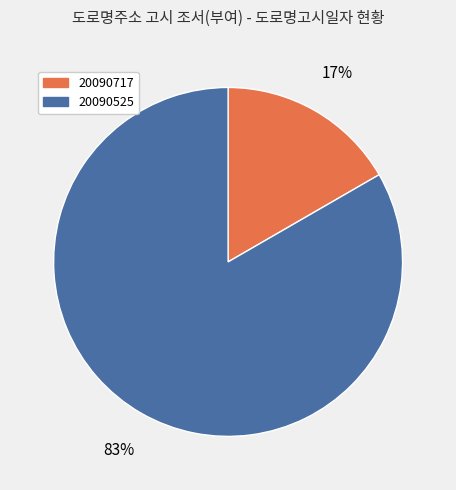

Rank the categories by value from highest to lowest.

20090525, 20090717